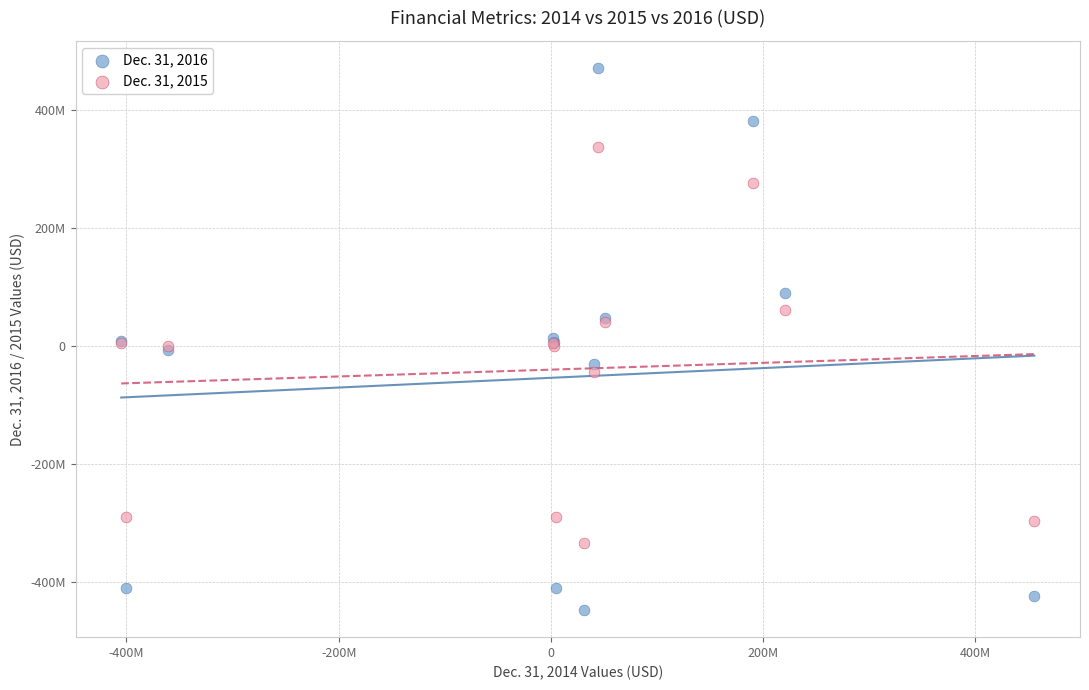

Which series reaches the minimum Y coordinate?

Dec. 31, 2016